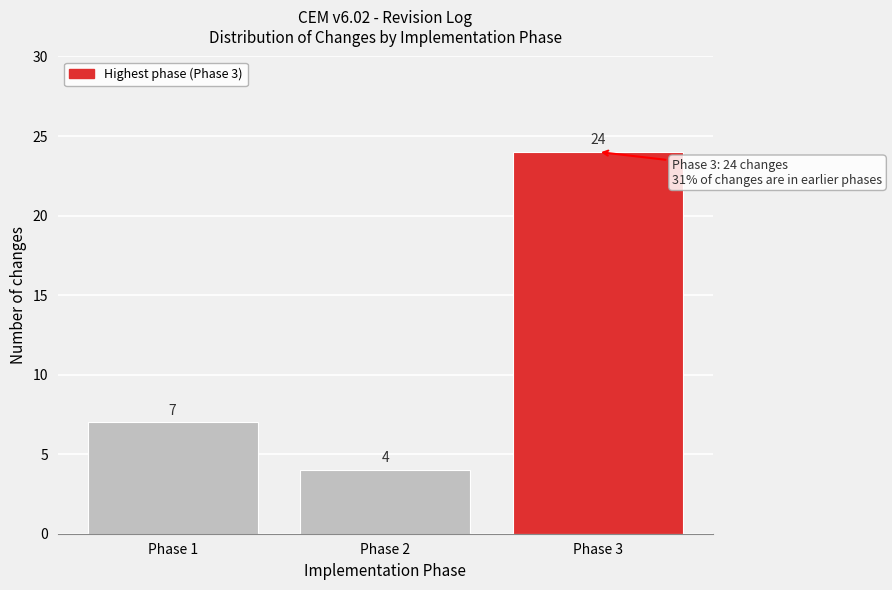

Reading left to right, extract all data points from this chart.

7	4	24